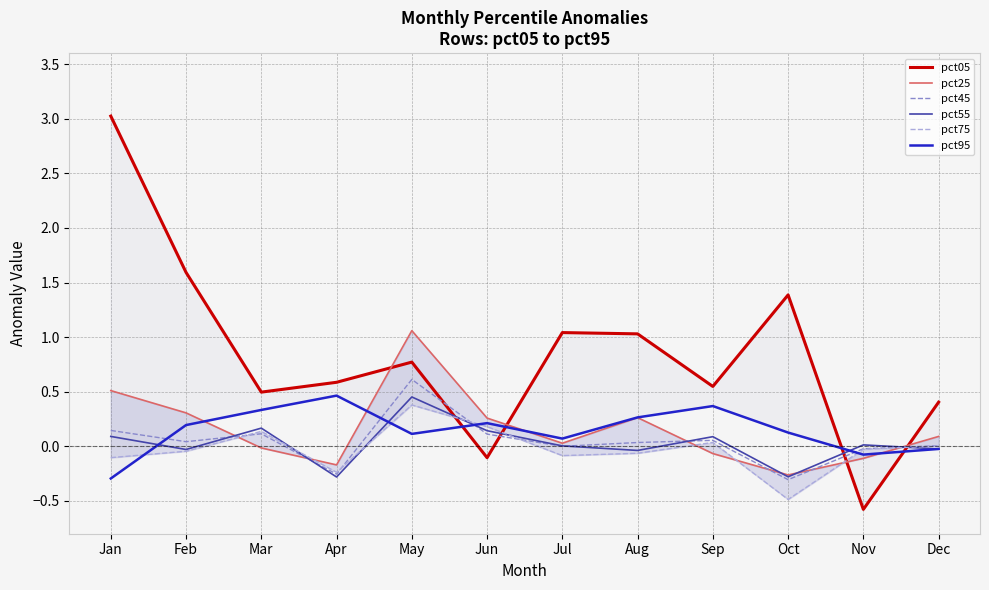

Which has a higher value, Oct or May?

Oct